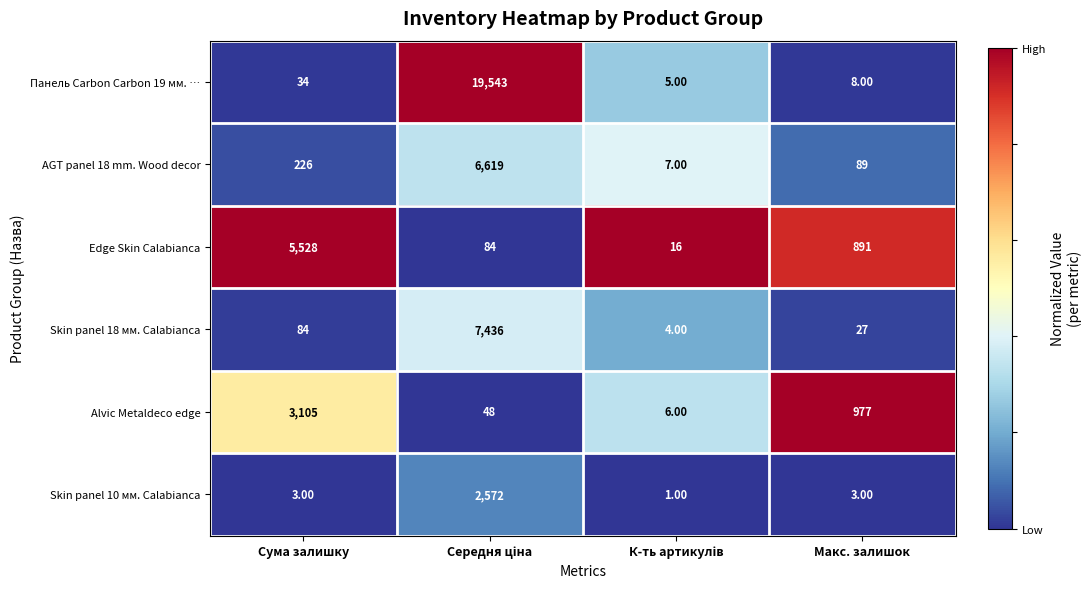

Is the value of Skin panel 10 мм. Calabianca at Макс. залишок greater than the value of AGT panel 18 mm. Wood decor at Макс. залишок?

No